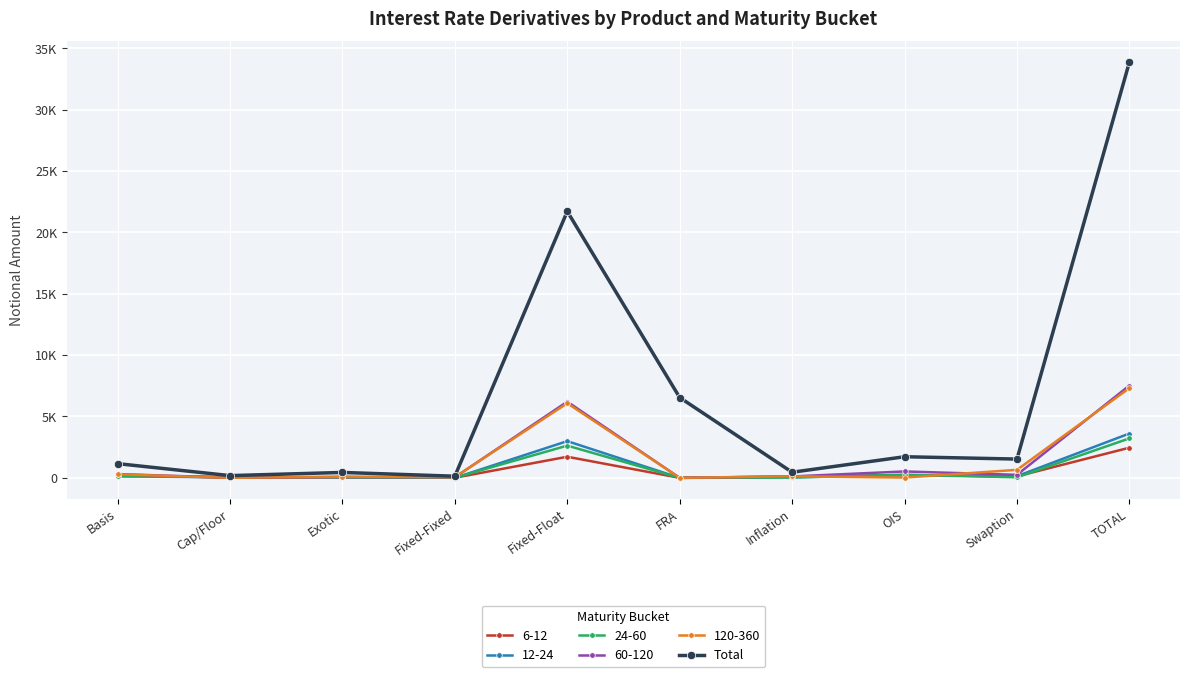

Which has a higher value, Fixed-Float or Basis?

Fixed-Float